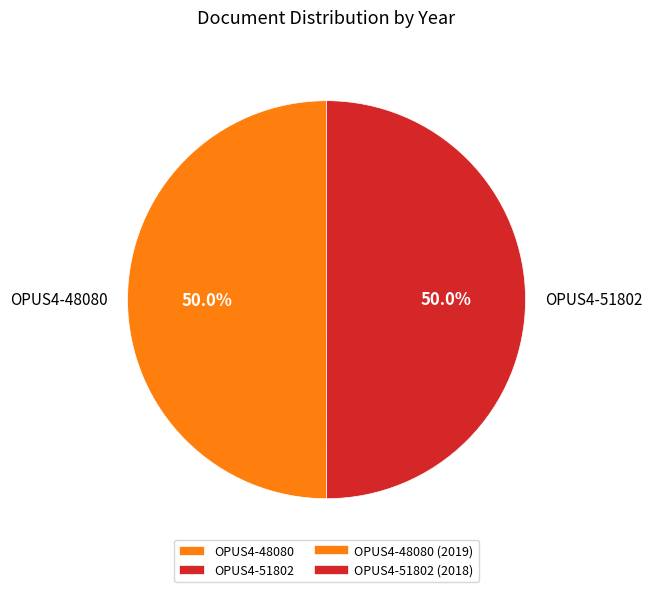

What is the ratio of the value at OPUS4-48080 to the value at OPUS4-51802?

1.0